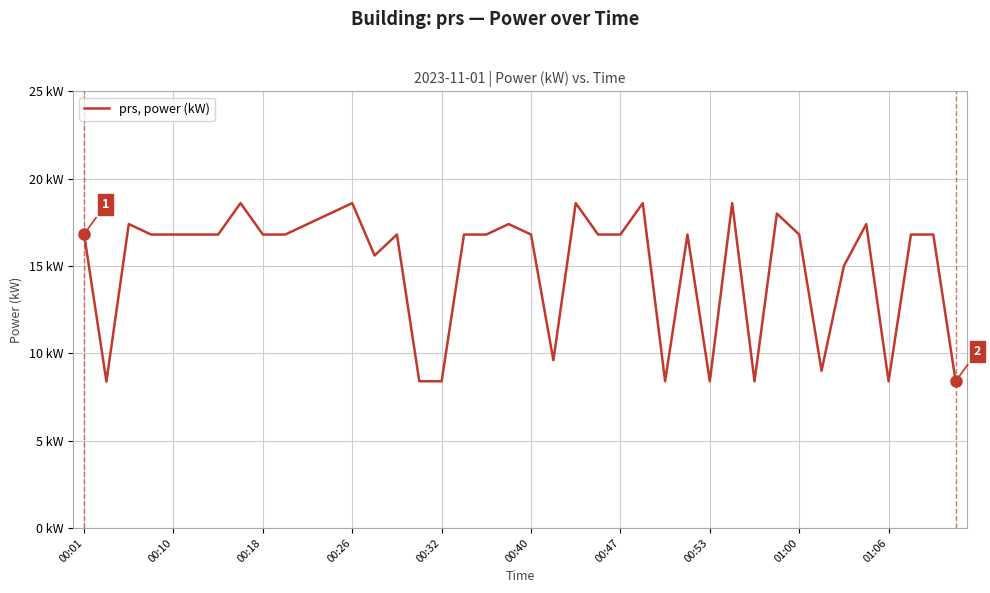

Is this an area chart (filled region under the line)?

No